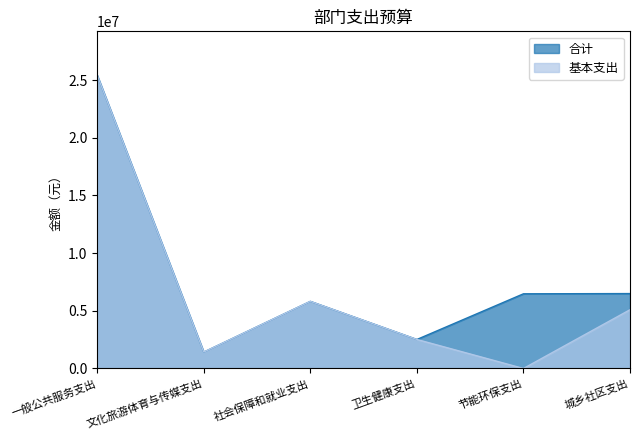

True or false: 基本支出 has a value of 5093787.1 at 城乡社区支出.

True